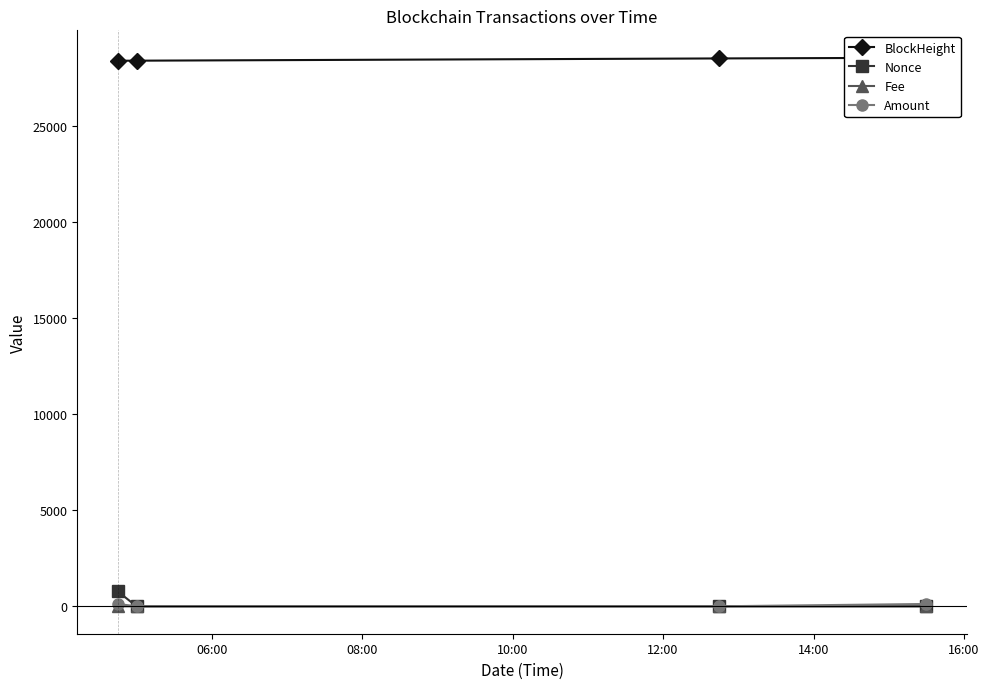

True or false: Nonce has more than 2 points higher than both neighbors.

False